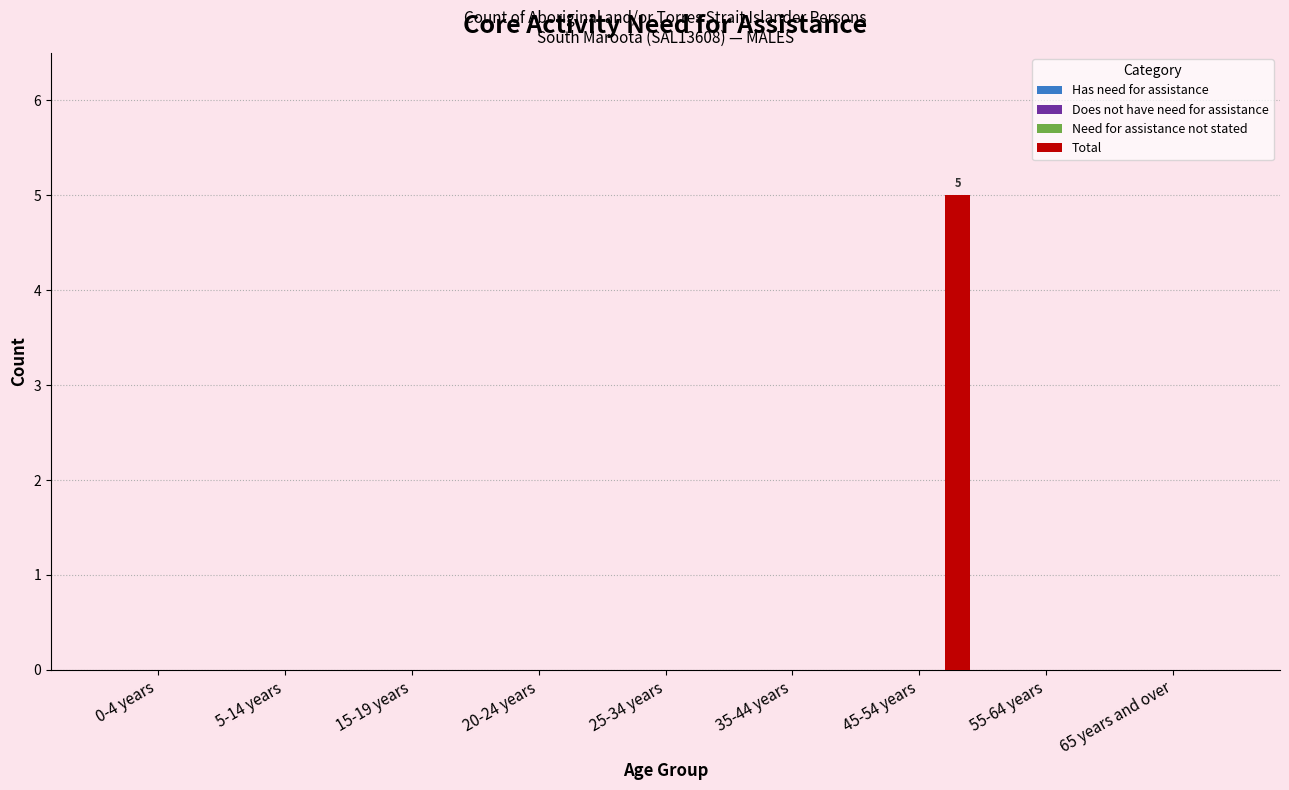

What is the maximum value shown in the chart?

5